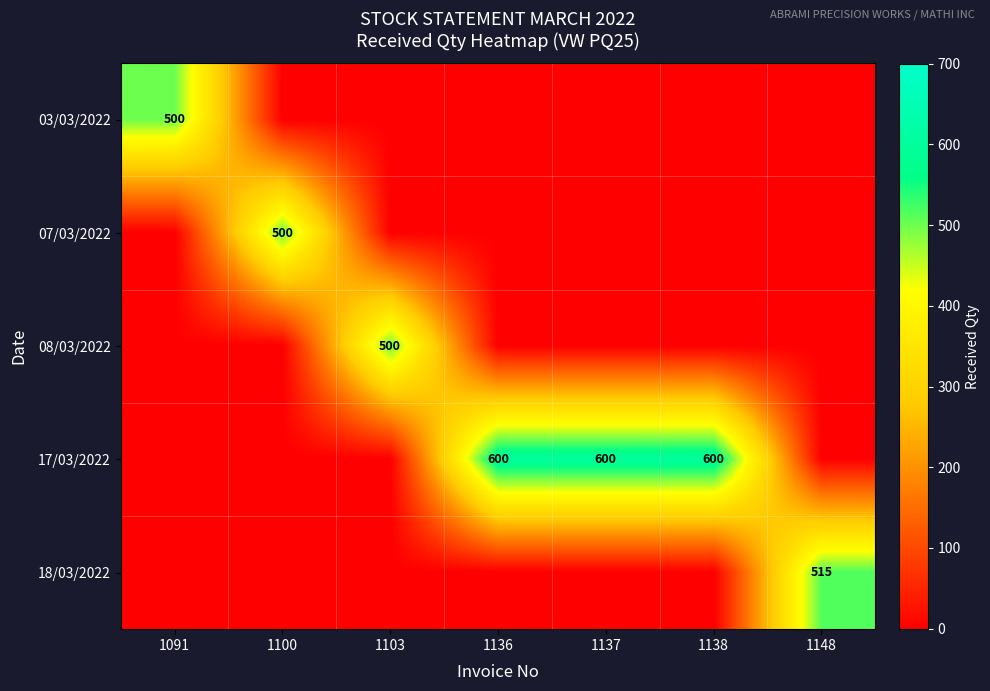

The value of 17/03/2022 at 1138 is 600. True or false?

True